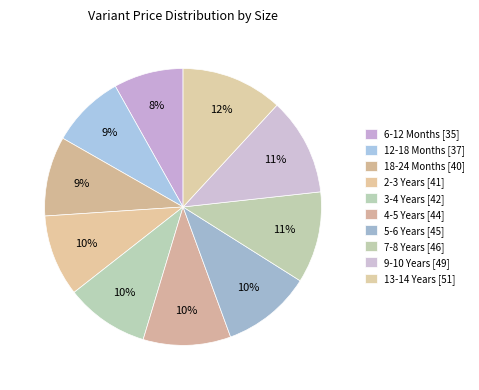

What is the total percentage of 12-18 Months and 18-24 Months?

17.9%